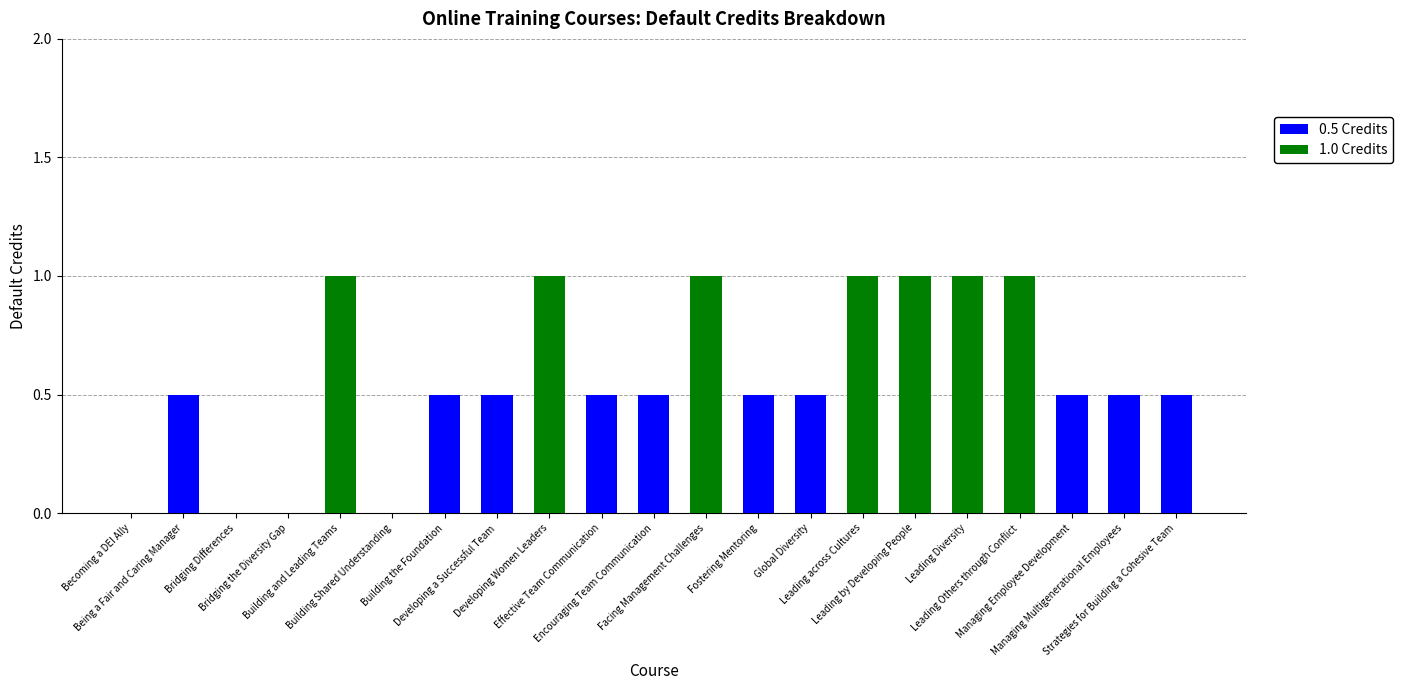

What is the highest value of the 0.5 Credits series?

0.5